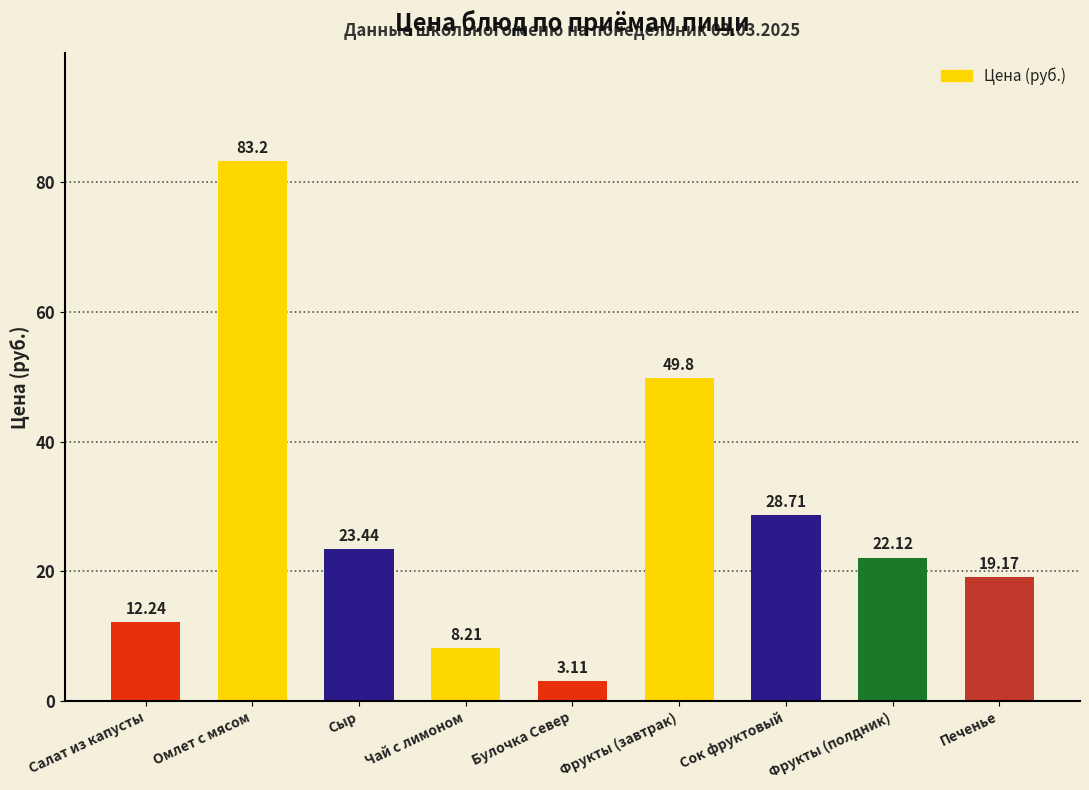

Rank the categories by value from highest to lowest.

Омлет с мясом, Фрукты (завтрак), Сок фруктовый, Сыр, Фрукты (полдник), Печенье, Салат из капусты, Чай с лимоном, Булочка Север